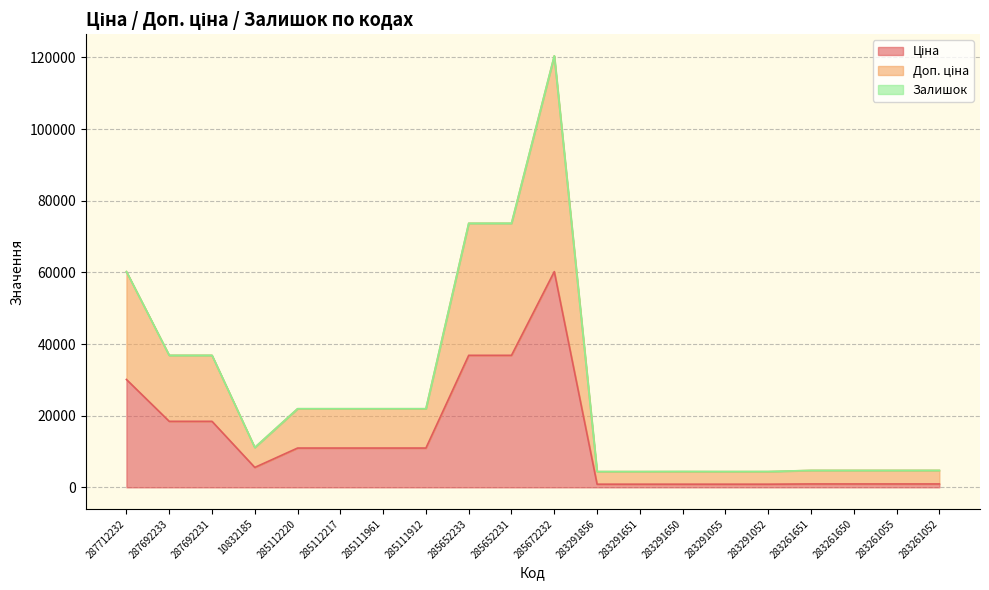

At which category is the sum across all series the highest?

285672232